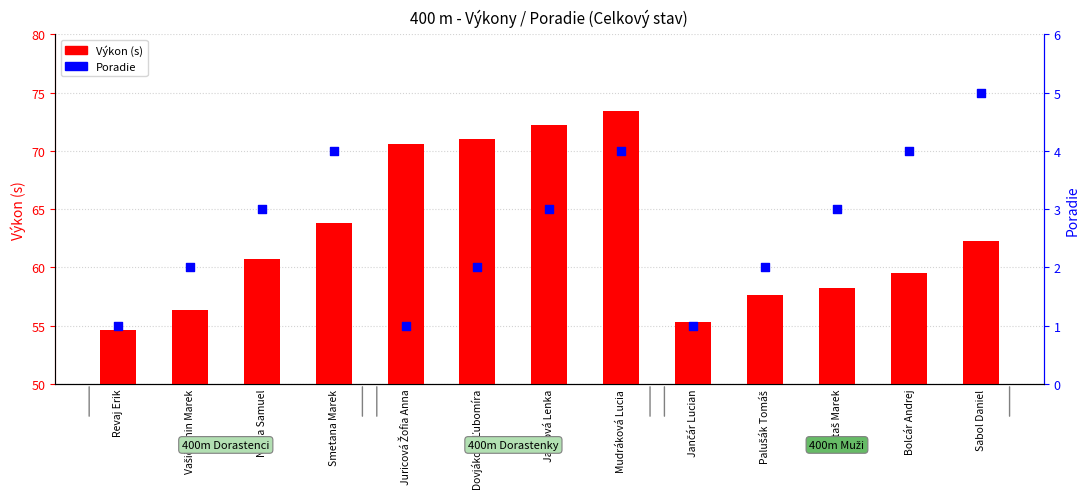

At how many categories does at least one series exceed 35?

13